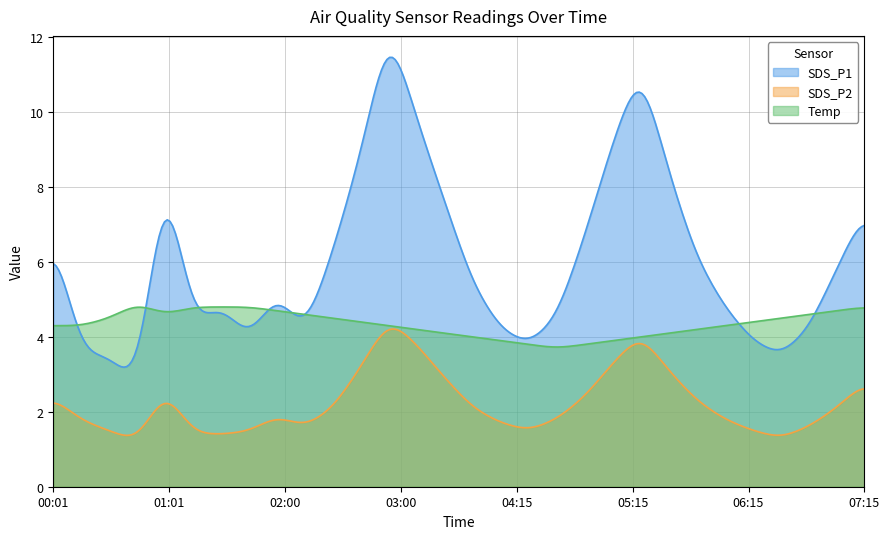

Which series has the largest total across all categories?

SDS_P1